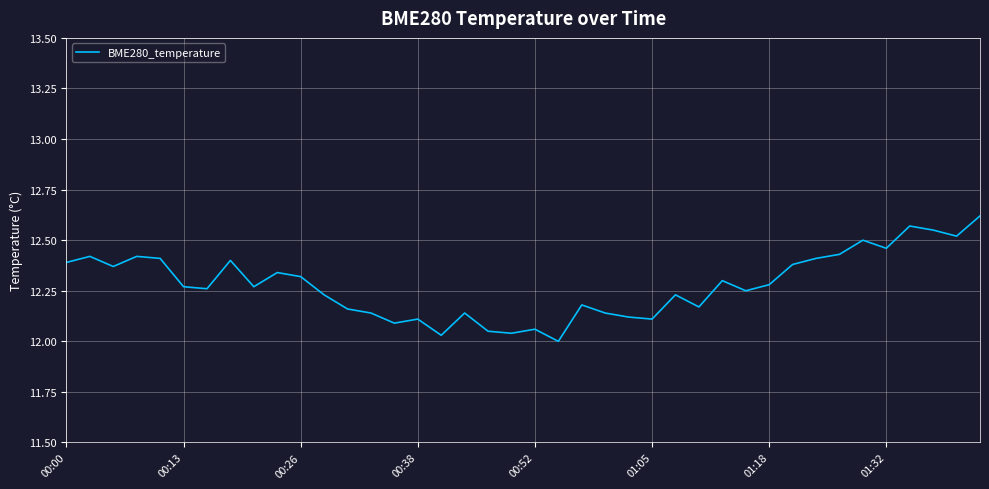

What is the difference between the maximum and minimum values?

0.6